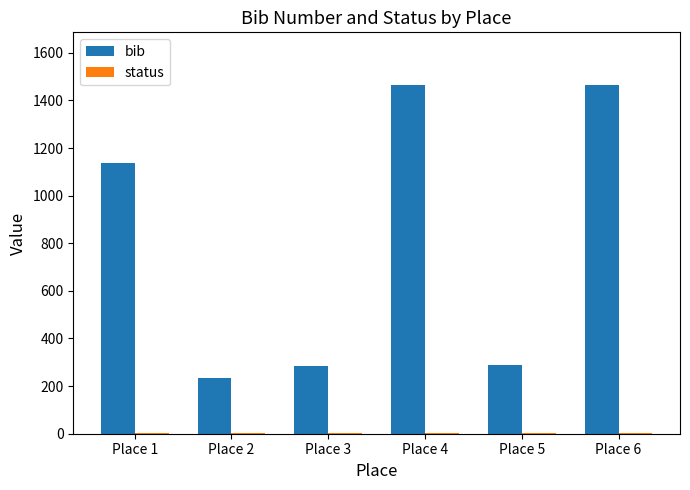

Which series changed the most between Place 5 and Place 6?

bib